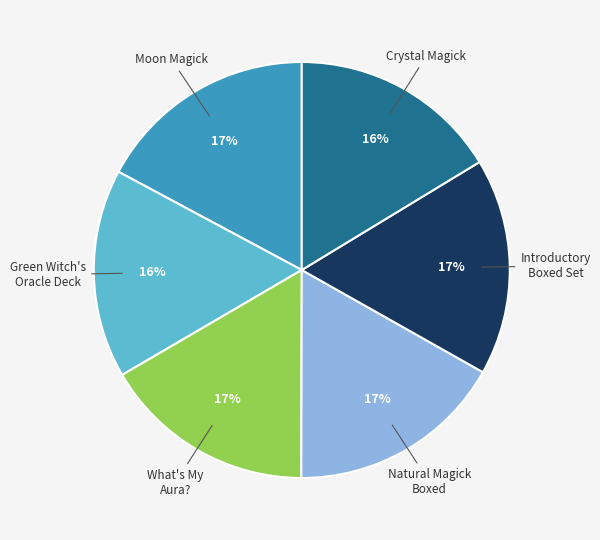

Is there any slice that represents more than half of the pie?

No